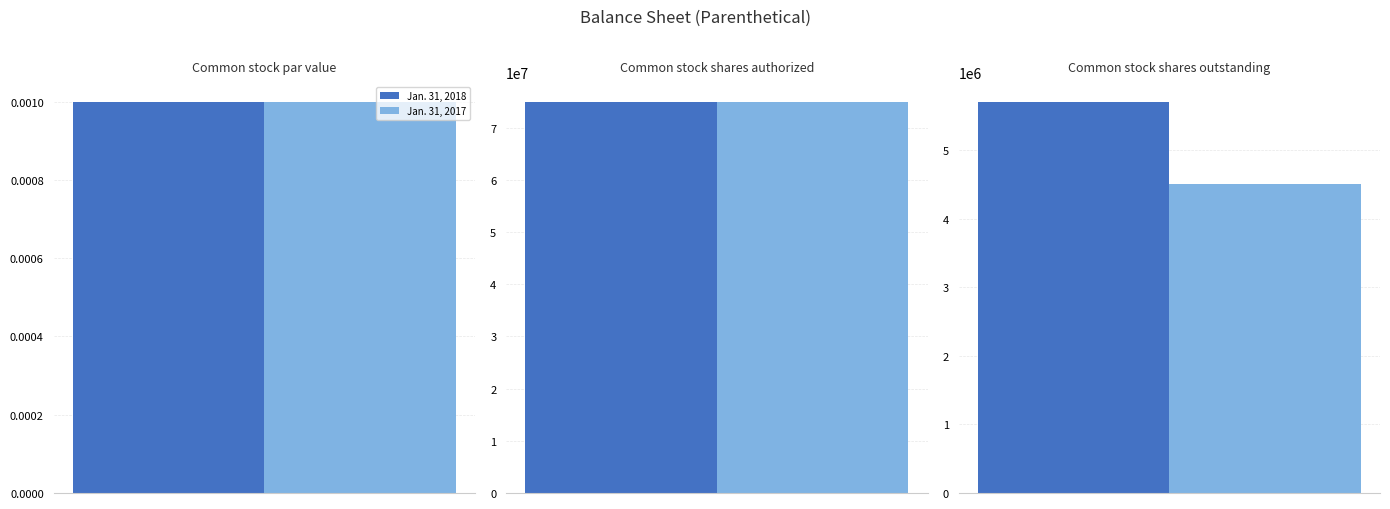

Count the number of data series in this chart.

2